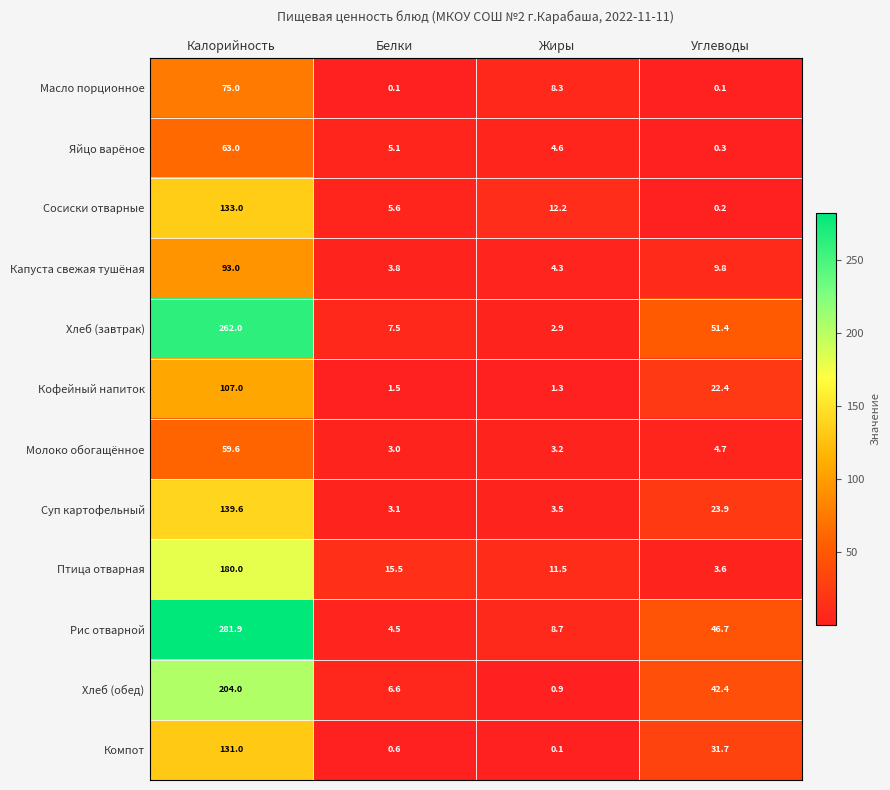

List the series in order of their peak value, highest first.

Рис отварной, Хлеб (завтрак), Хлеб (обед), Птица отварная, Суп картофельный, Сосиски отварные, Компот, Кофейный напиток, Капуста свежая тушёная, Масло порционное, Яйцо варёное, Молоко обогащённое